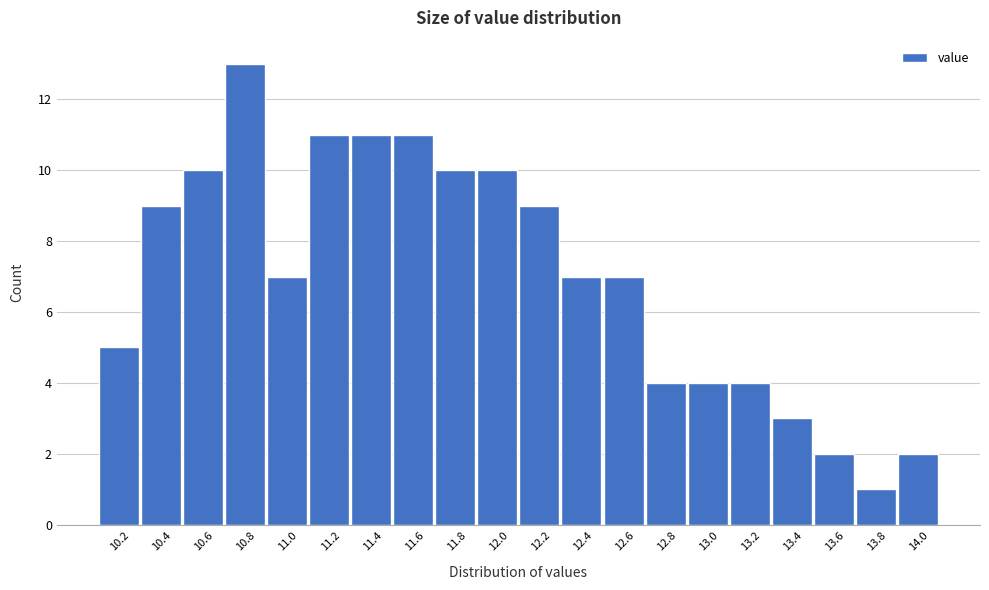

Reading right to left, extract all data points from this chart.

14.0=2	13.8=1	13.6=2	13.4=3	13.2=4	13.0=4	12.8=4	12.6=7	12.4=7	12.2=9	12.0=10	11.8=10	11.6=11	11.4=11	11.2=11	11.0=7	10.8=13	10.6=10	10.4=9	10.2=5